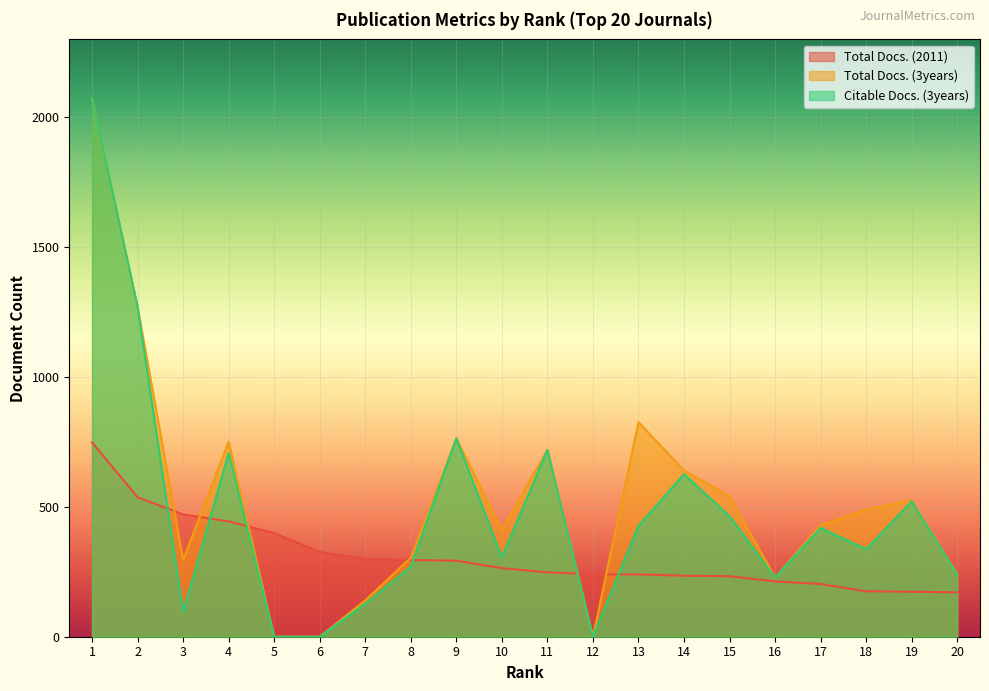

Which series ends up on top after the final intersection of Citable Docs. (3years) and Total Docs. (2011)?

Citable Docs. (3years)